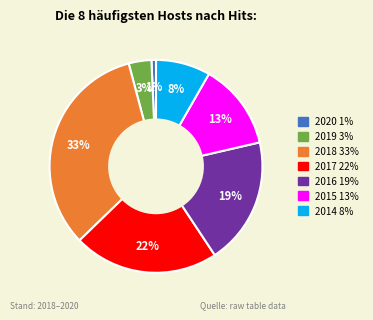

To the nearest percent, what is the average slice percentage?

14%